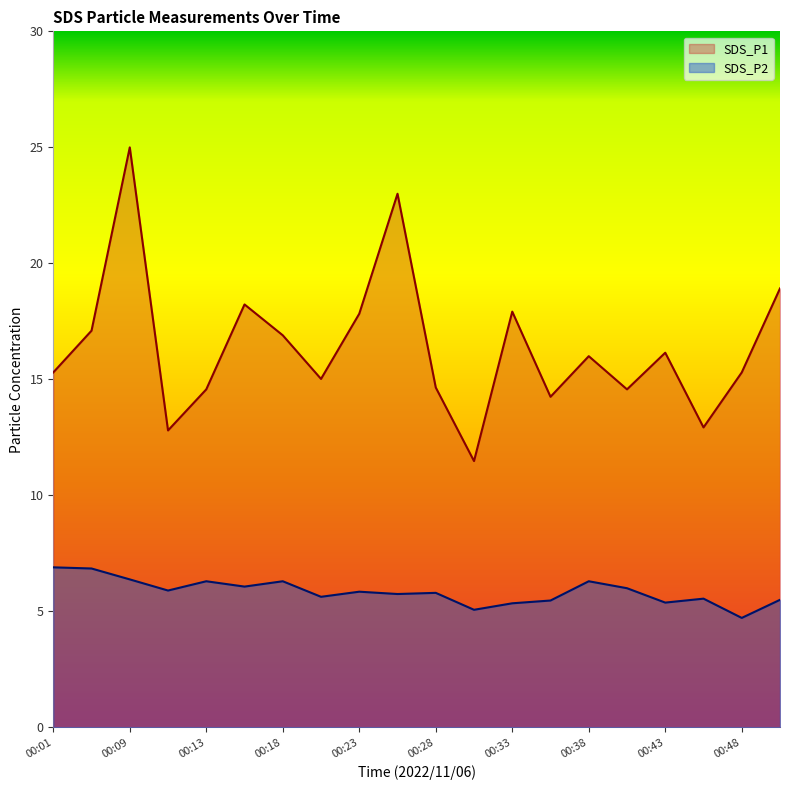

What is the value of the SDS_P1 point at the 11th from the left?

14.7